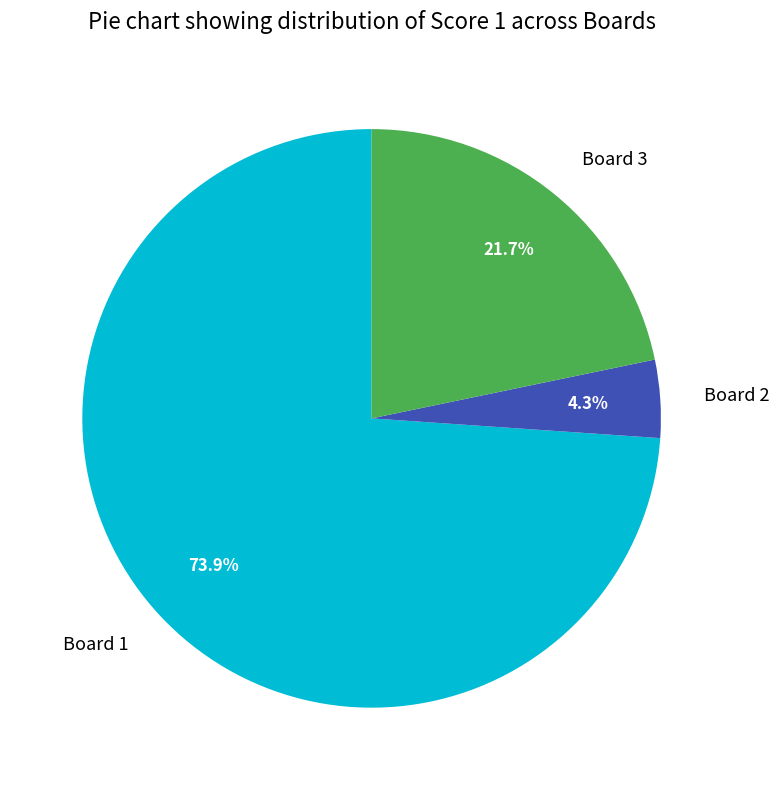

How many slices are in this pie chart?

3